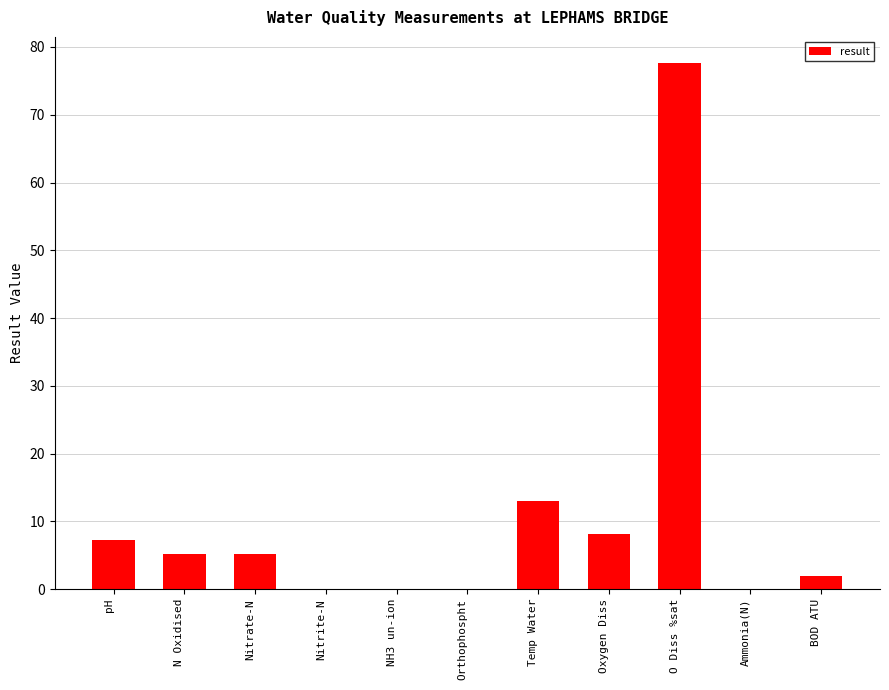

Count the number of values greater than 5.

6